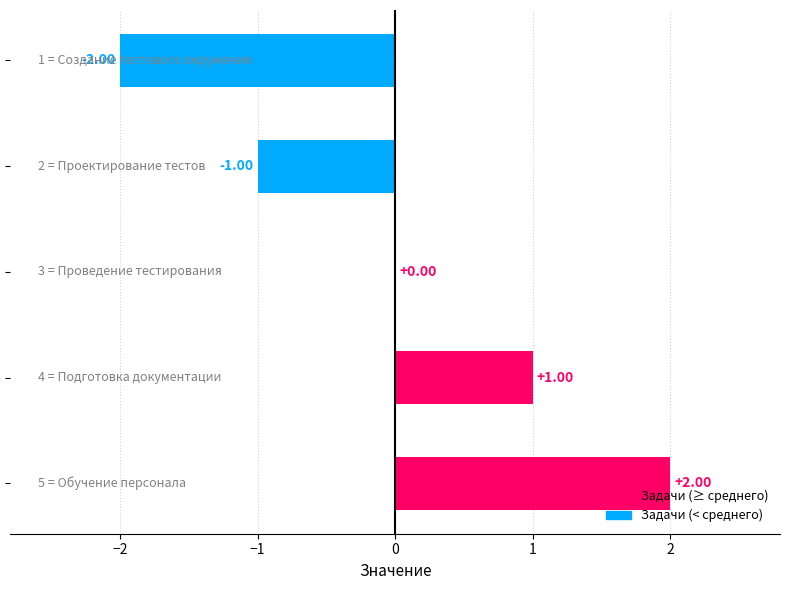

How many data points does each series have?

5